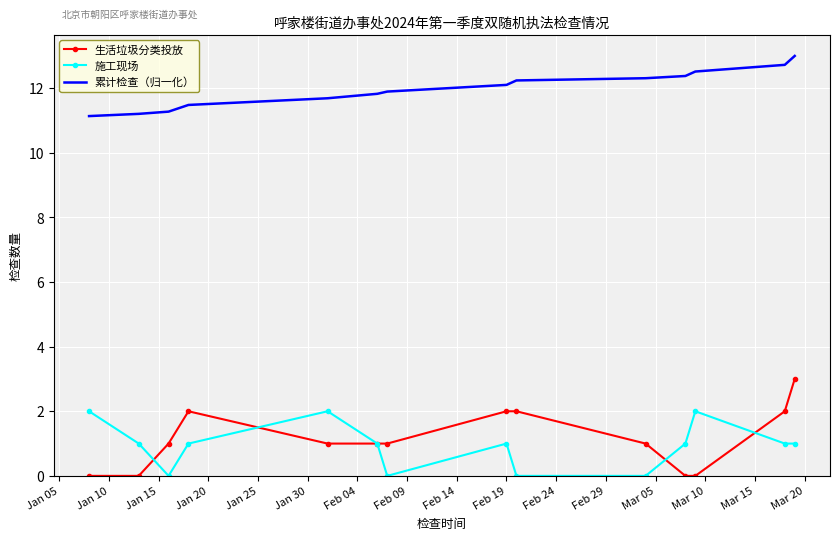

List the series in order of their peak value, highest first.

累计检查（归一化）, 生活垃圾分类投放, 施工现场